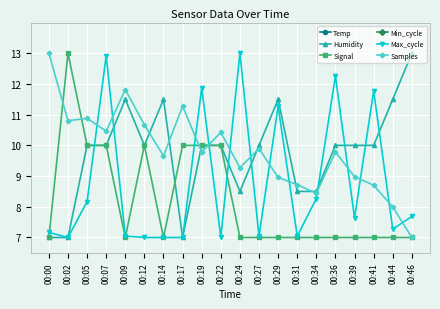

Is it true that Temp equals 0.0 at 00:46?

False